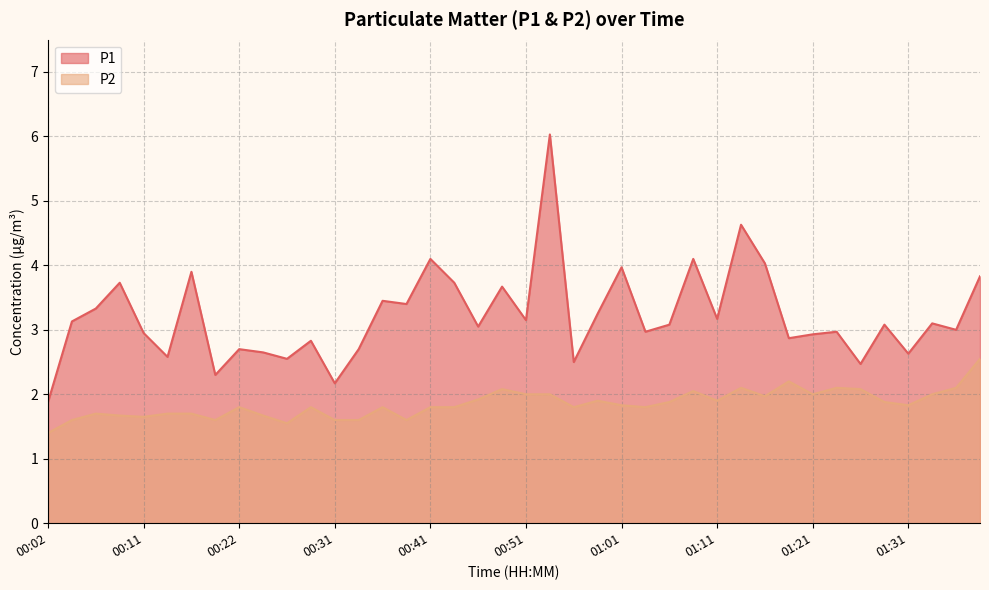

Between 00:04 and 00:44, which series saw the biggest shift?

P1